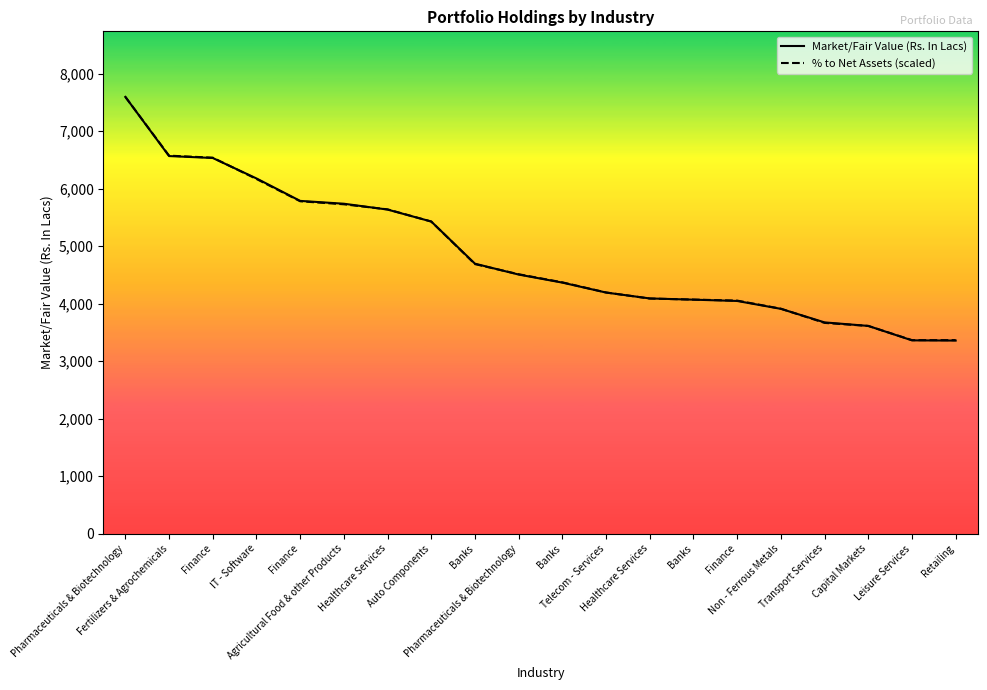

The value of % to Net Assets (scaled) at Finance is 5781.3. True or false?

True